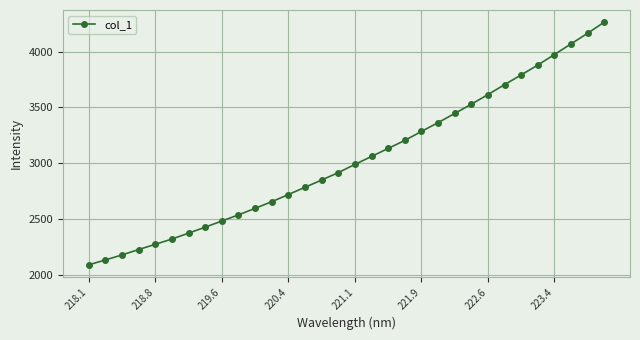

What is the average value?

3034.0